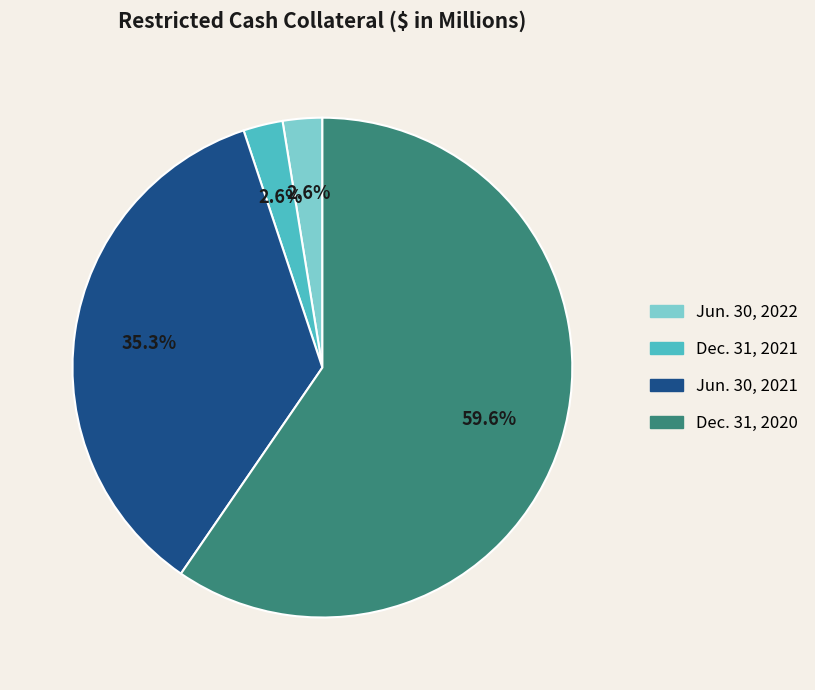

Which category has the biggest portion of the pie?

Dec. 31, 2020